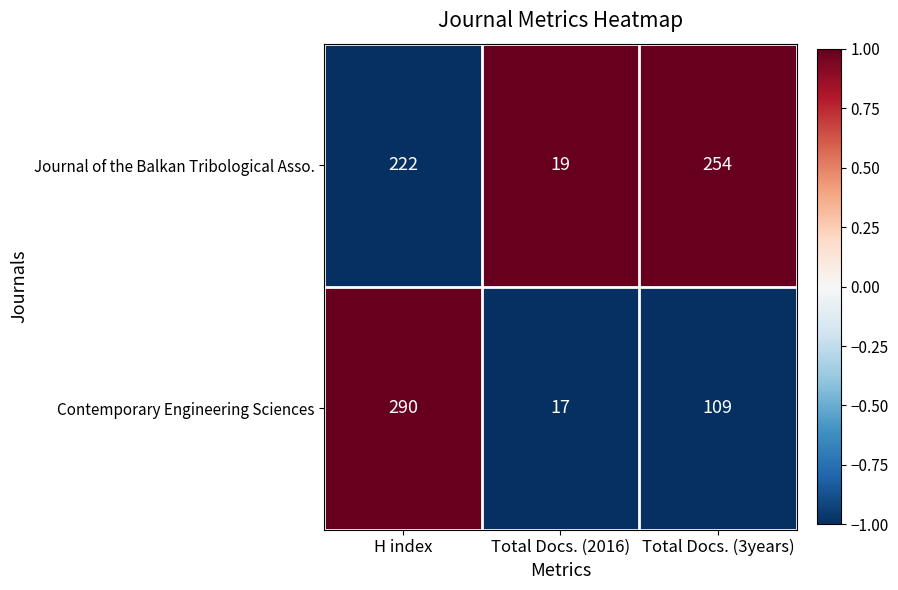

At Total Docs. (2016), list the series in order from largest to smallest.

Journal of the Balkan Tribological Asso., Contemporary Engineering Sciences